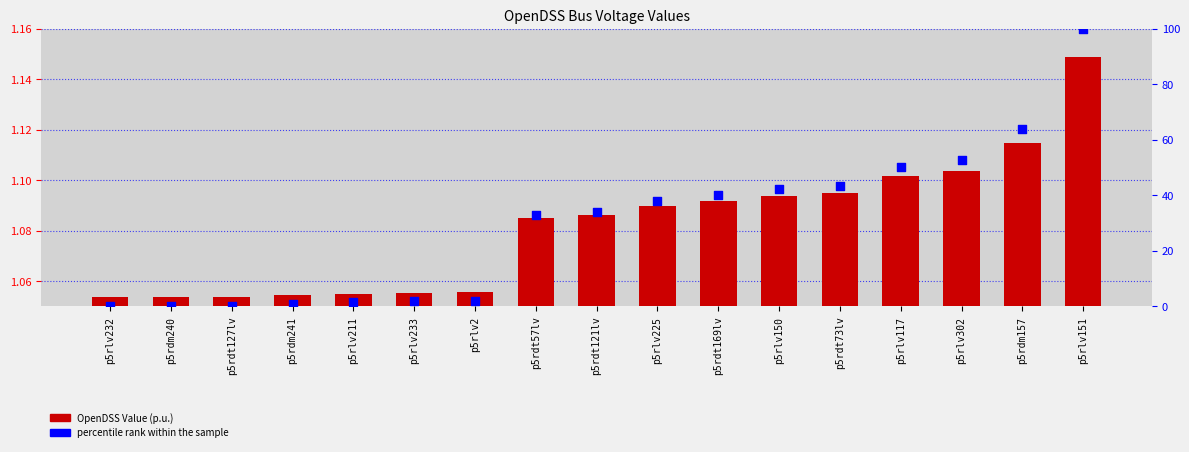

What are all the series names shown in the legend?

OpenDSS Value (p.u.), percentile rank within the sample